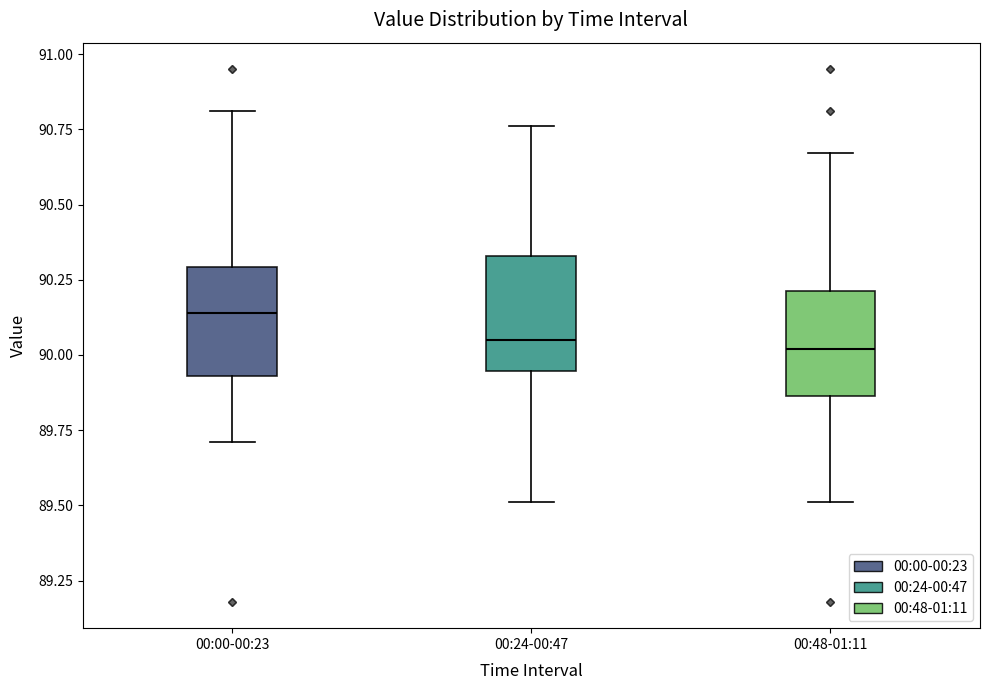

Reading left to right, read every box against the y-axis: the position of its median line, the range the box covers, and the ends of its whiskers. The values are not printed on the chart, so give them approximately, as read against the axis.

00:00-00:23: median 90.15, box 89.95 to 90.30, whiskers 89.70 to 90.80
00:24-00:47: median 90.05, box 89.95 to 90.35, whiskers 89.50 to 90.75
00:48-01:11: median 90.00, box 89.85 to 90.20, whiskers 89.50 to 90.65